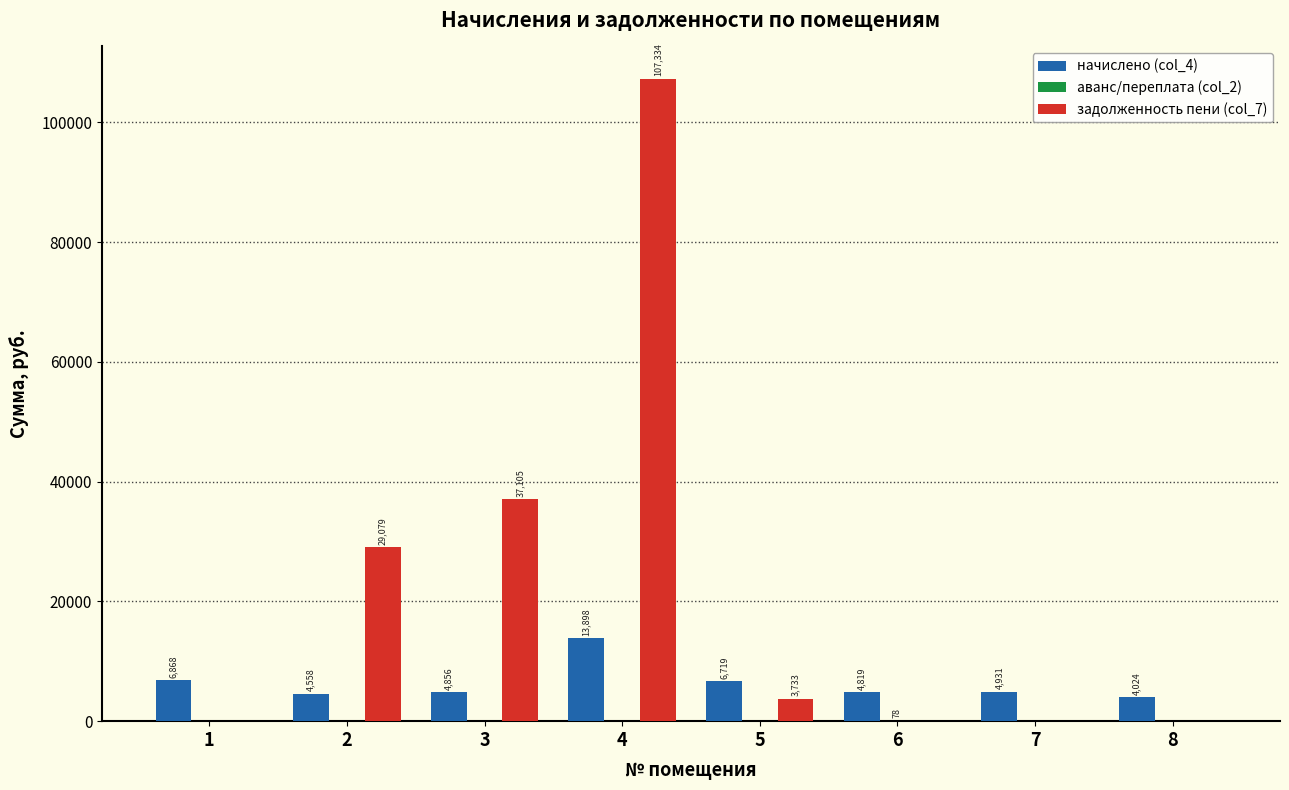

Which series has the largest total across all categories?

задолженность пени (col_7)